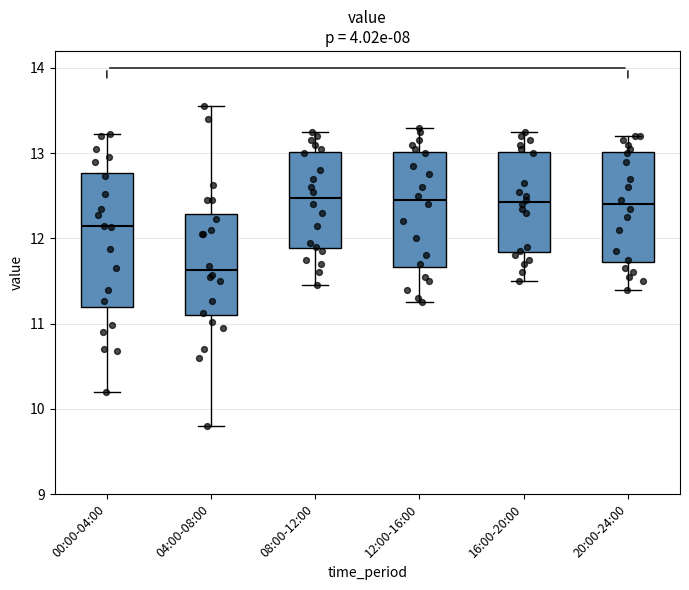

Reading left to right, transcribe this box plot: for each box, give where its median line is, the range the box spans, and where its two whiskers end, as read against the y-axis. The values are not printed on the chart, so give them approximately, as read against the axis.

00:00-04:00: median 12.1, box 11.2 to 12.8, whiskers 10.2 to 13.2
04:00-08:00: median 11.6, box 11.1 to 12.3, whiskers 9.8 to 13.6
08:00-12:00: median 12.5, box 11.9 to 13.0, whiskers 11.5 to 13.3
12:00-16:00: median 12.5, box 11.7 to 13.0, whiskers 11.3 to 13.3
16:00-20:00: median 12.4, box 11.8 to 13.0, whiskers 11.5 to 13.3
20:00-24:00: median 12.4, box 11.7 to 13.0, whiskers 11.4 to 13.2